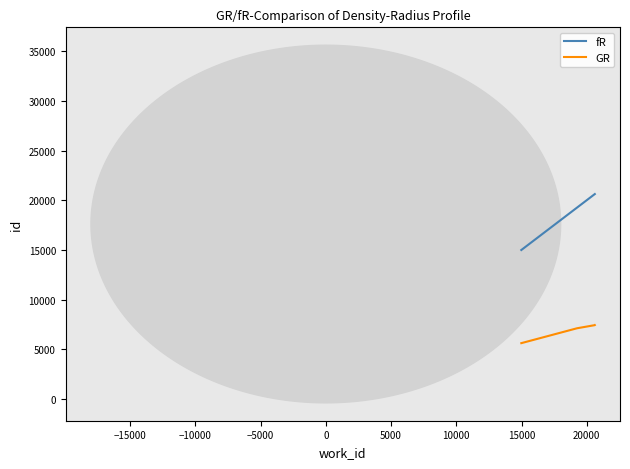

Does the chart have visible grid lines?

No